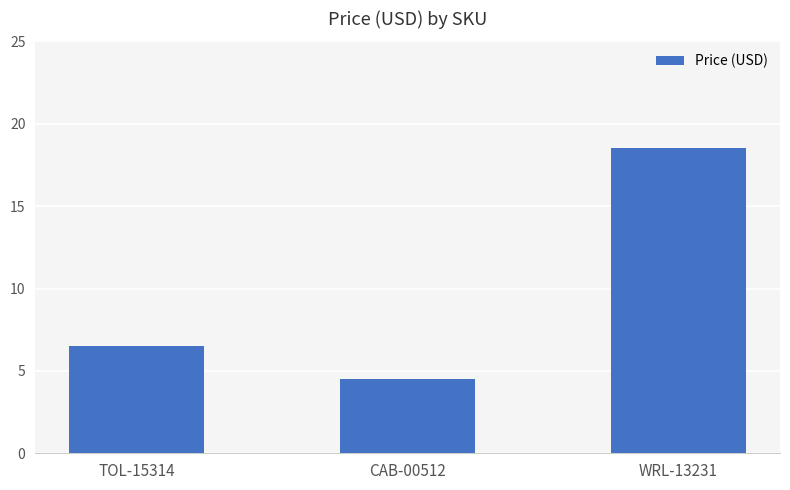

What is the minimum value shown in the chart?

4.5